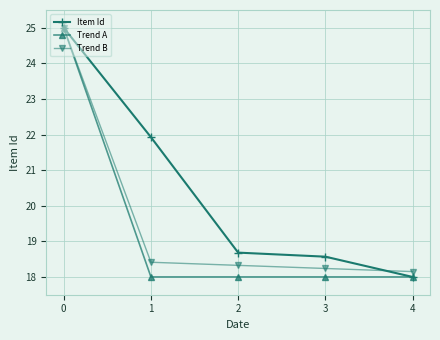

What is the smallest value displayed?

18.0